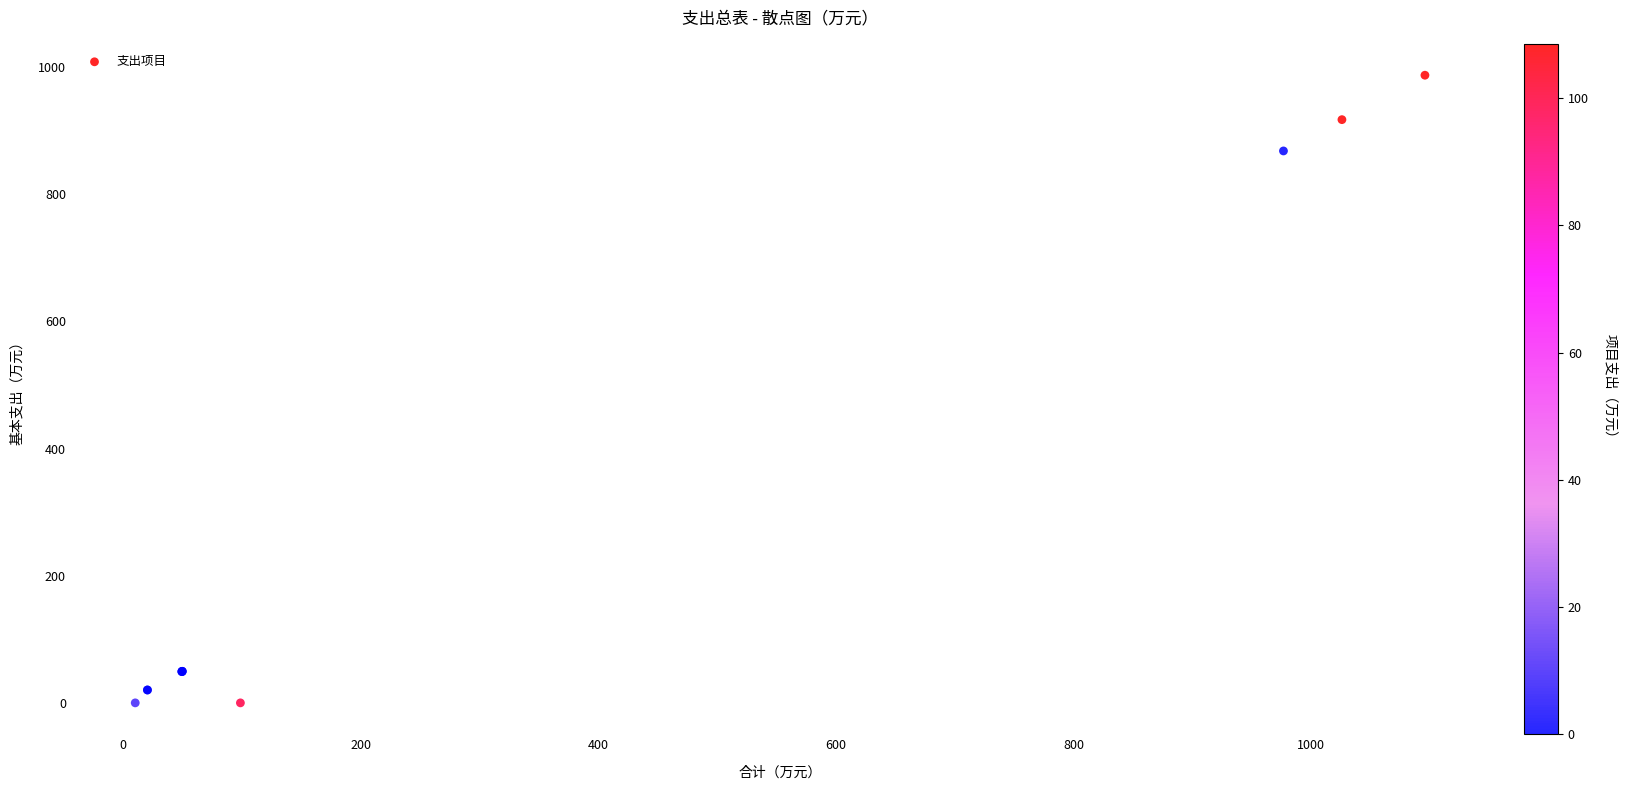

What Y value in the scatter plot is closest to 493?

868.1